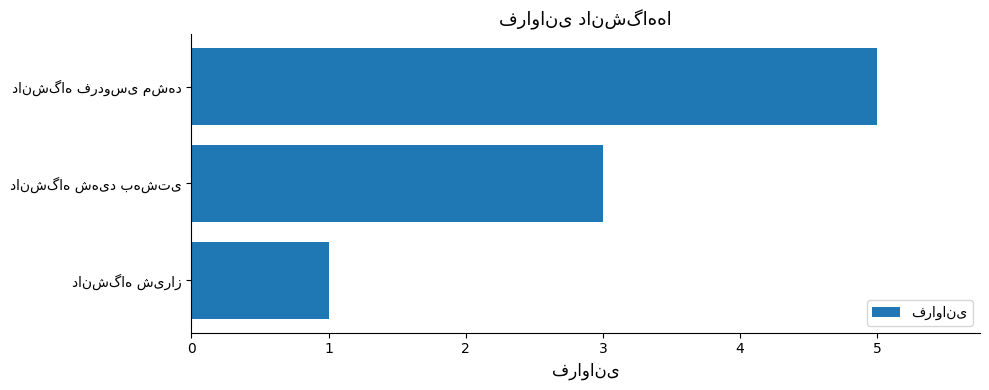

What is the difference between the maximum and minimum values?

4